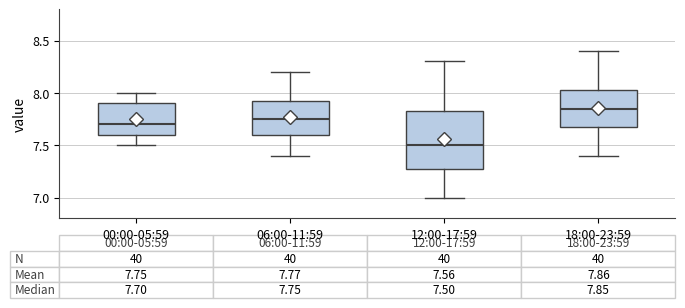

Which box has the lowest median line?

12:00-17:59